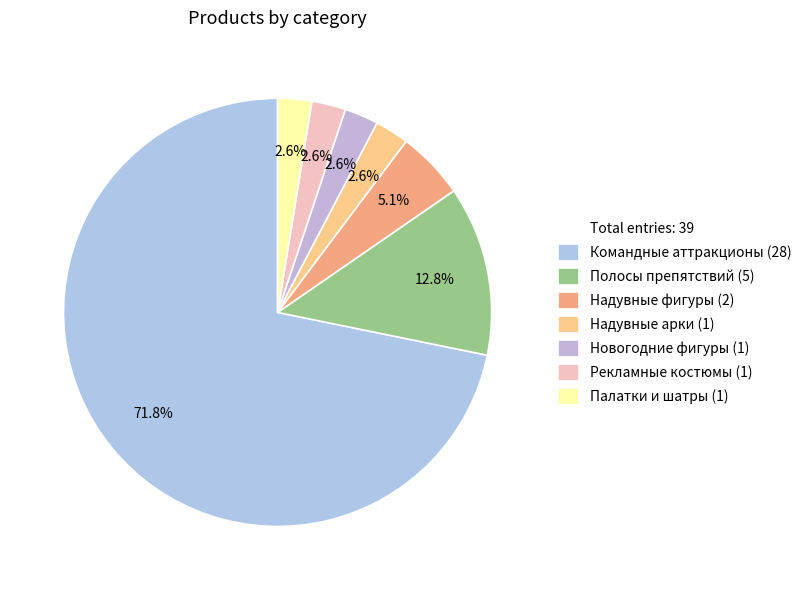

Rank the categories by value from highest to lowest.

Командные аттракционы, Полосы препятствий, Надувные фигуры, Надувные арки, Новогодние фигуры, Рекламные костюмы, Палатки и шатры